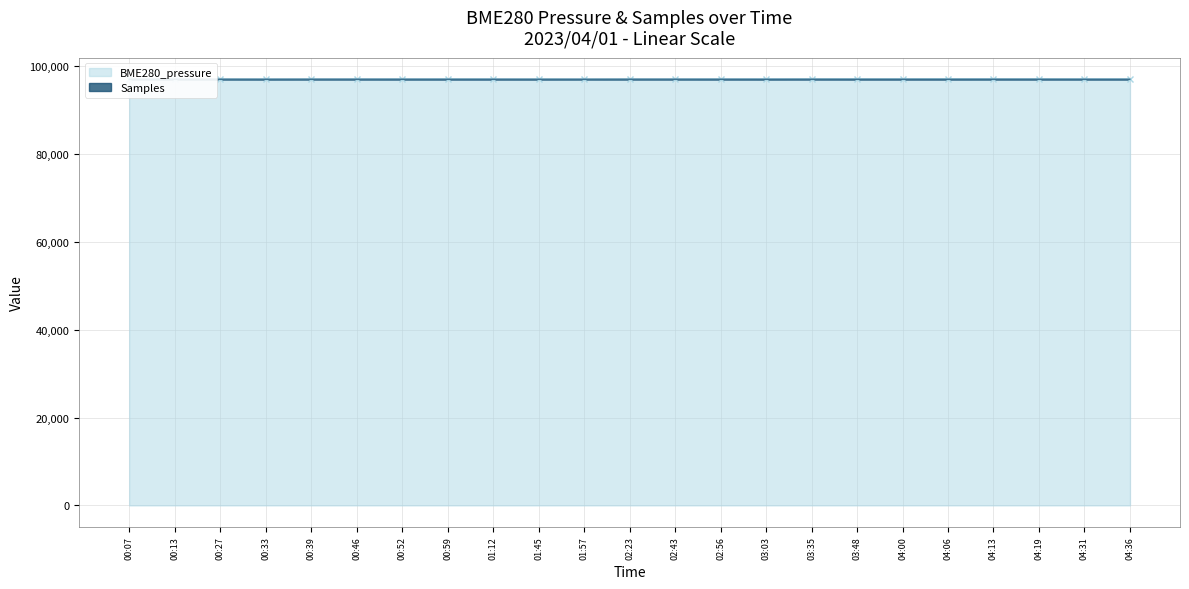

Which category has the lowest value across all series?

01:57